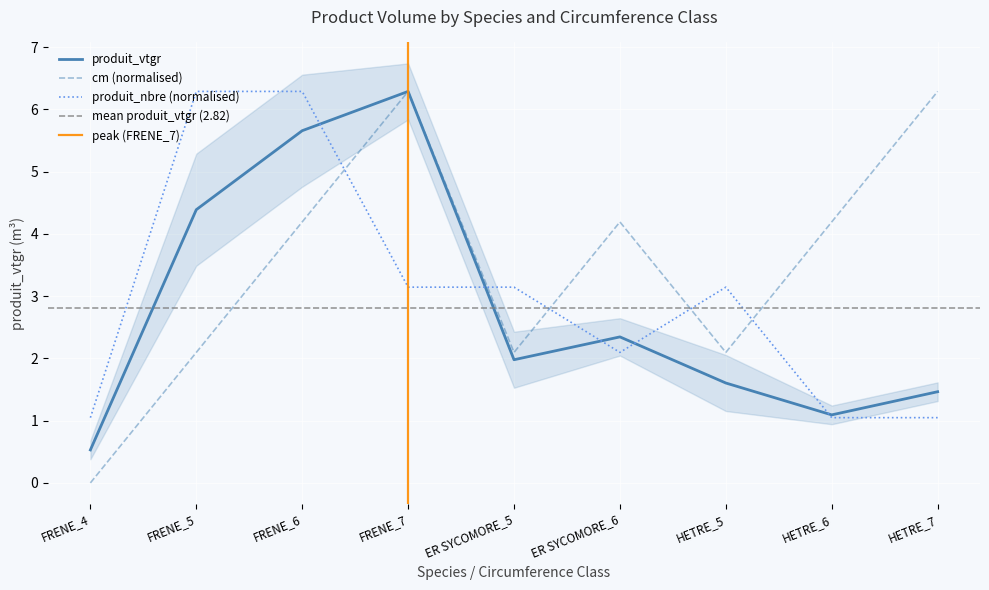

List the series in order of their overall mean, highest first.

cm, produit_nbre, produit_vtgr